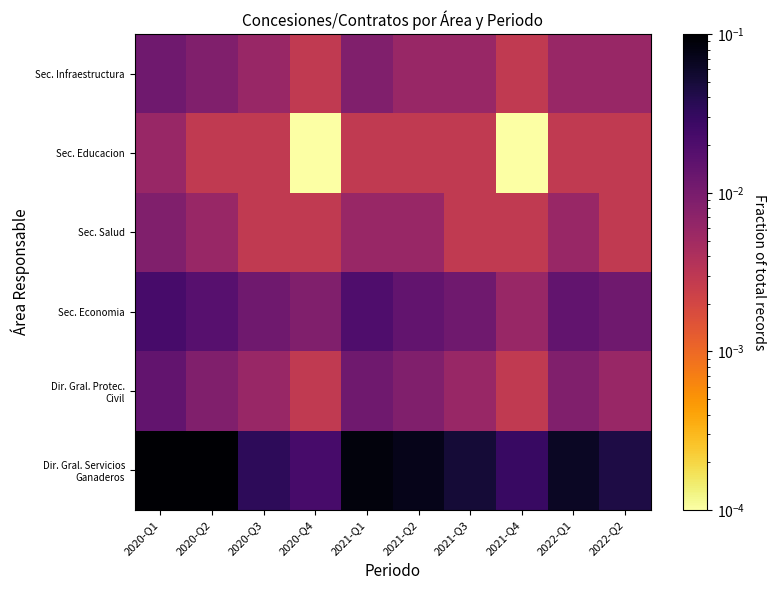

How many data points does each series have?

10